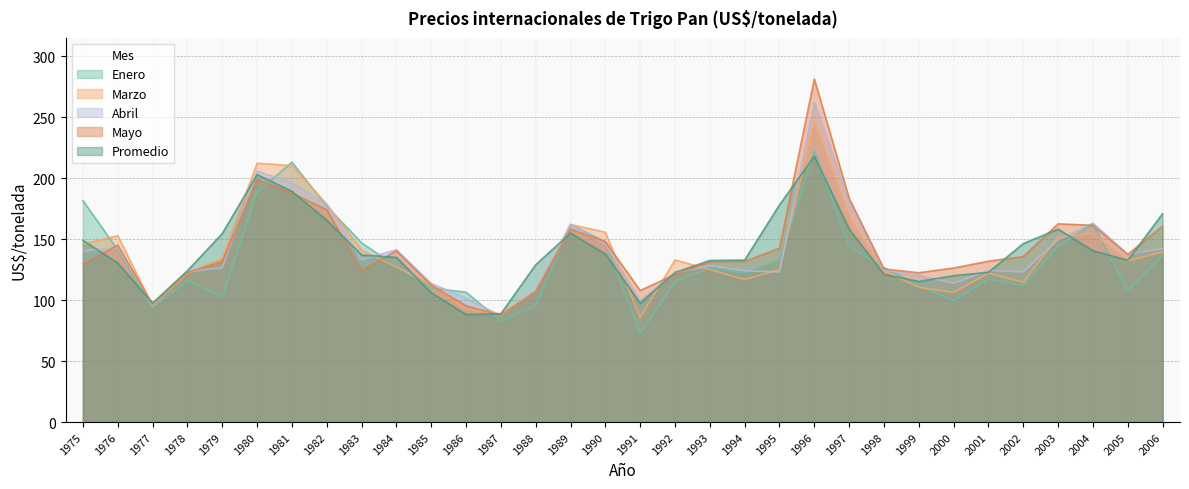

What is the value of the Mayo point at the 2nd from the left?

145.0